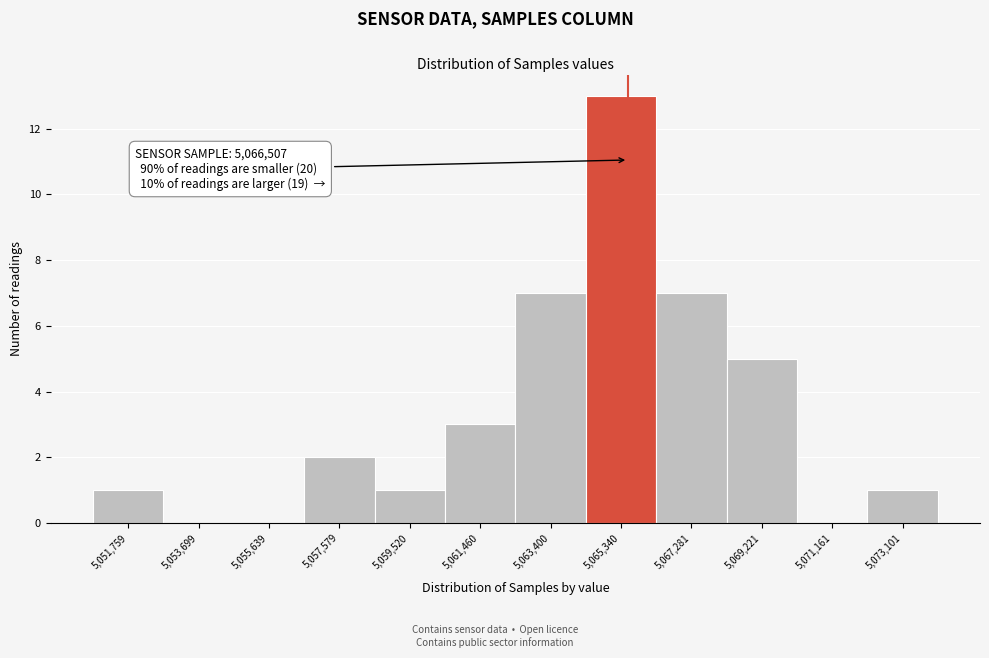

Reading right to left, what are all the values shown in this chart?

5,073,101=1	5,071,161=0	5,069,221=5	5,067,281=7	5,065,340=13	5,063,400=7	5,061,460=3	5,059,520=1	5,057,579=2	5,055,639=0	5,053,699=0	5,051,759=1